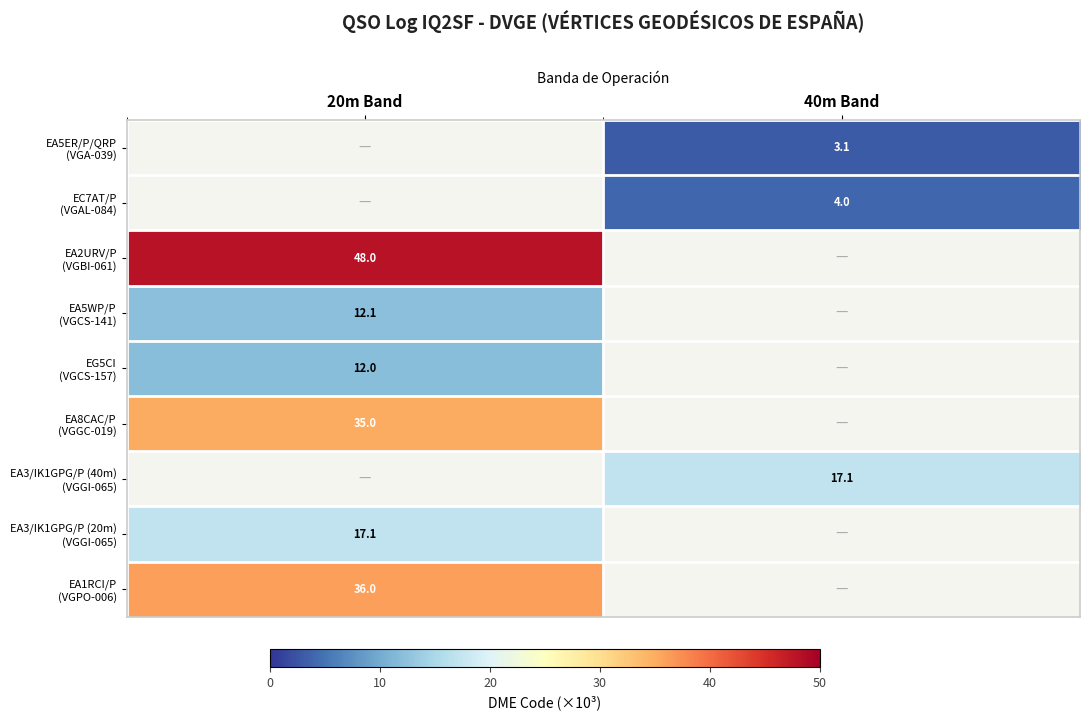

Between 20m Band and 40m Band, which is larger?

40m Band